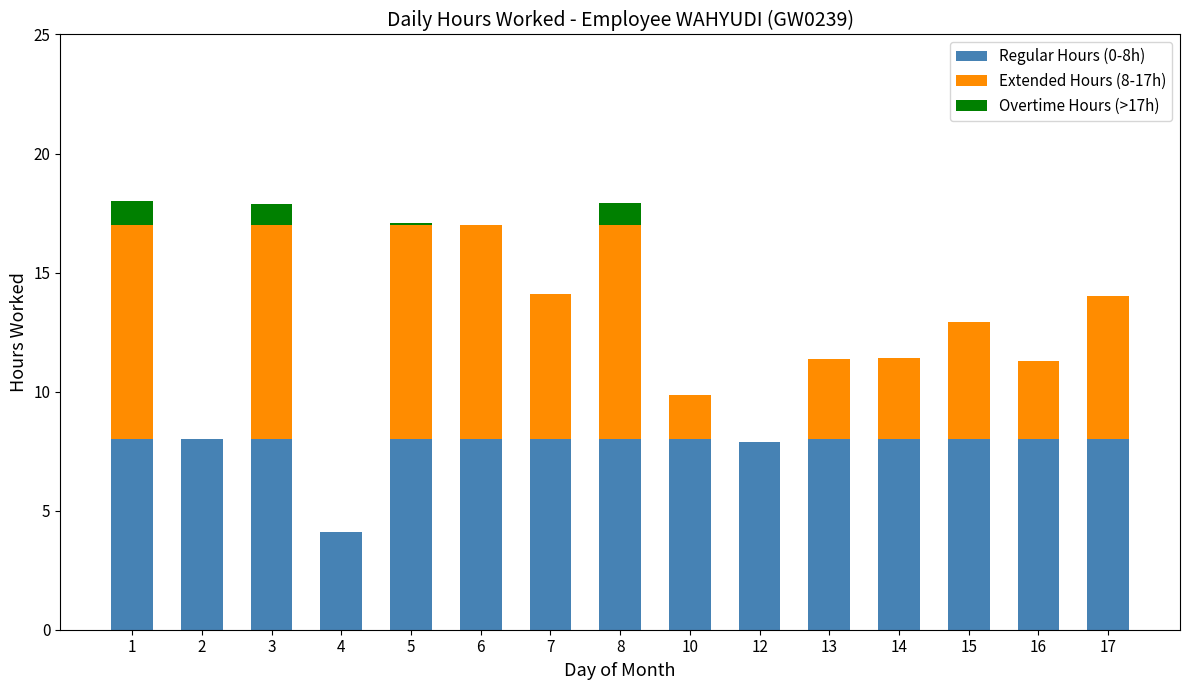

What is the total value across all series at 6?

17.0